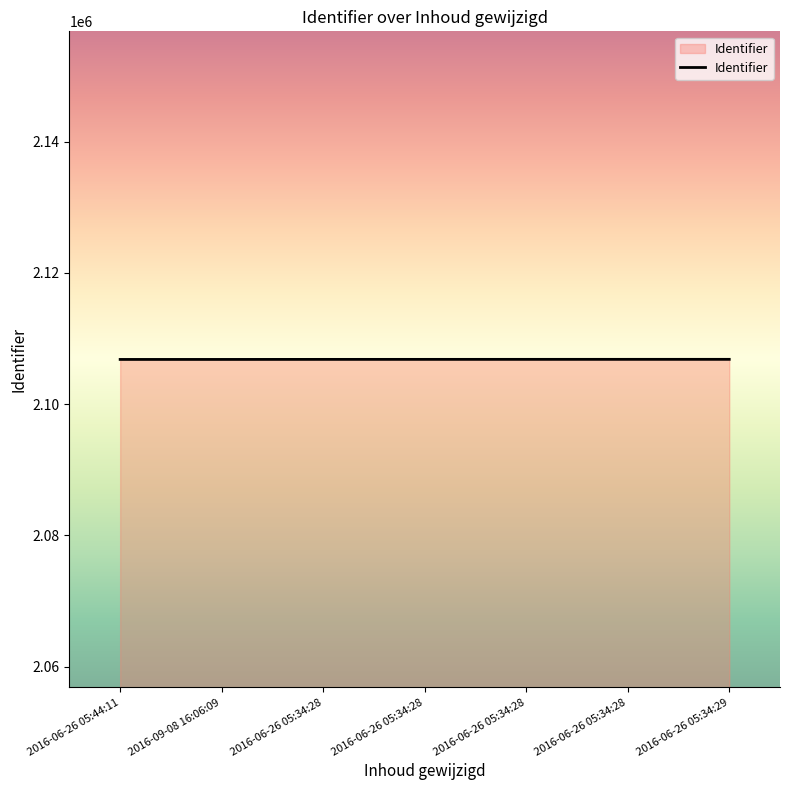

What is the average value?

2106822